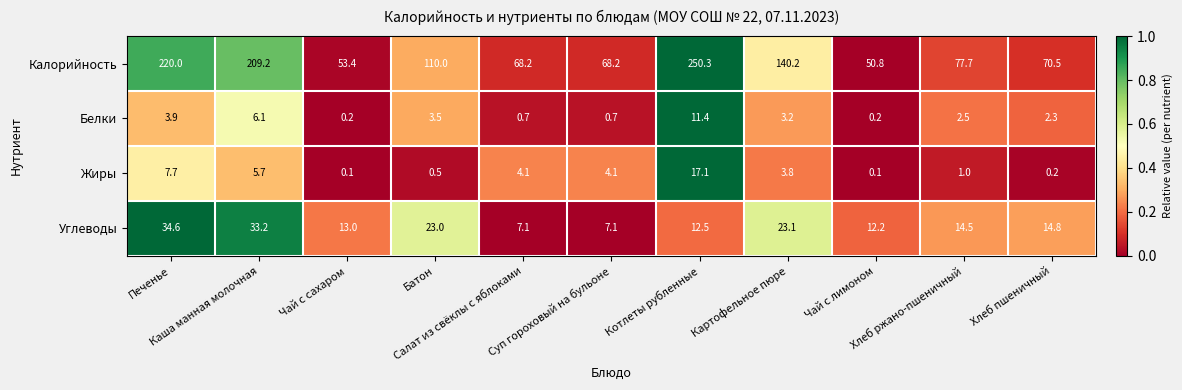

Which series has the largest total across all categories?

Калорийность